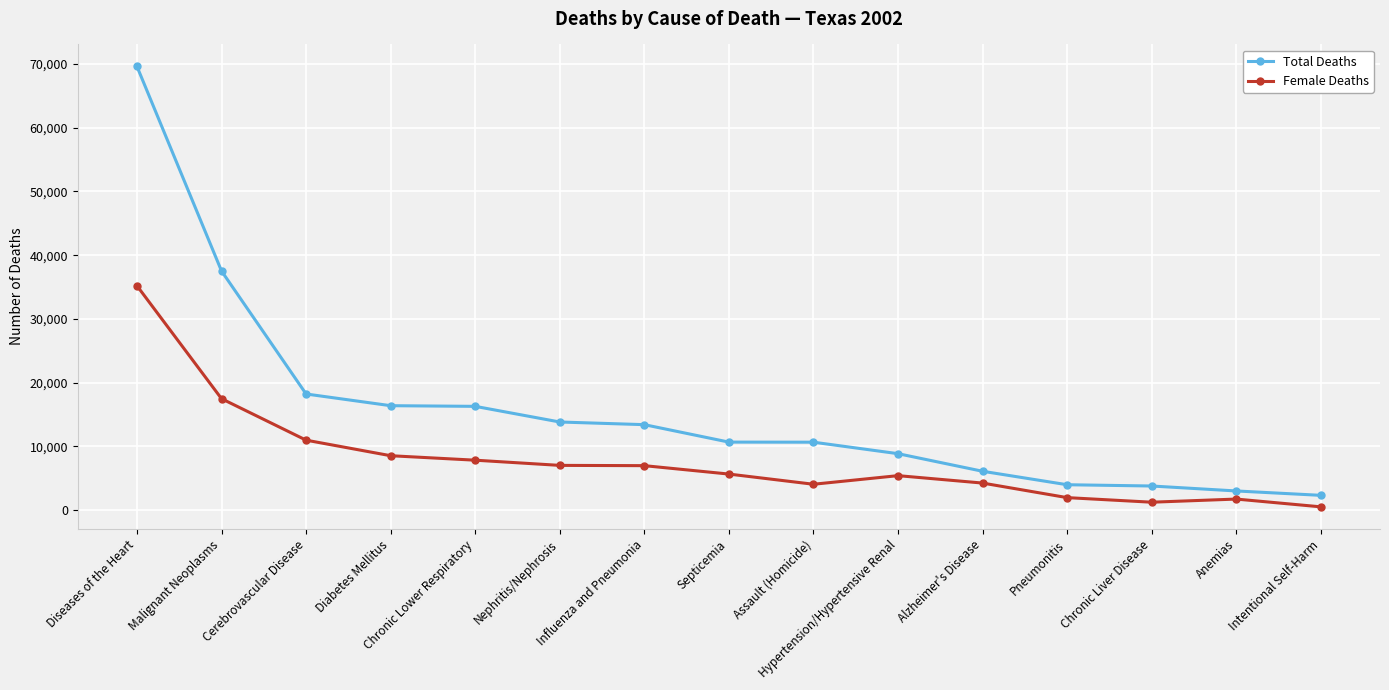

What is the average value of the Total Deaths series?

15635